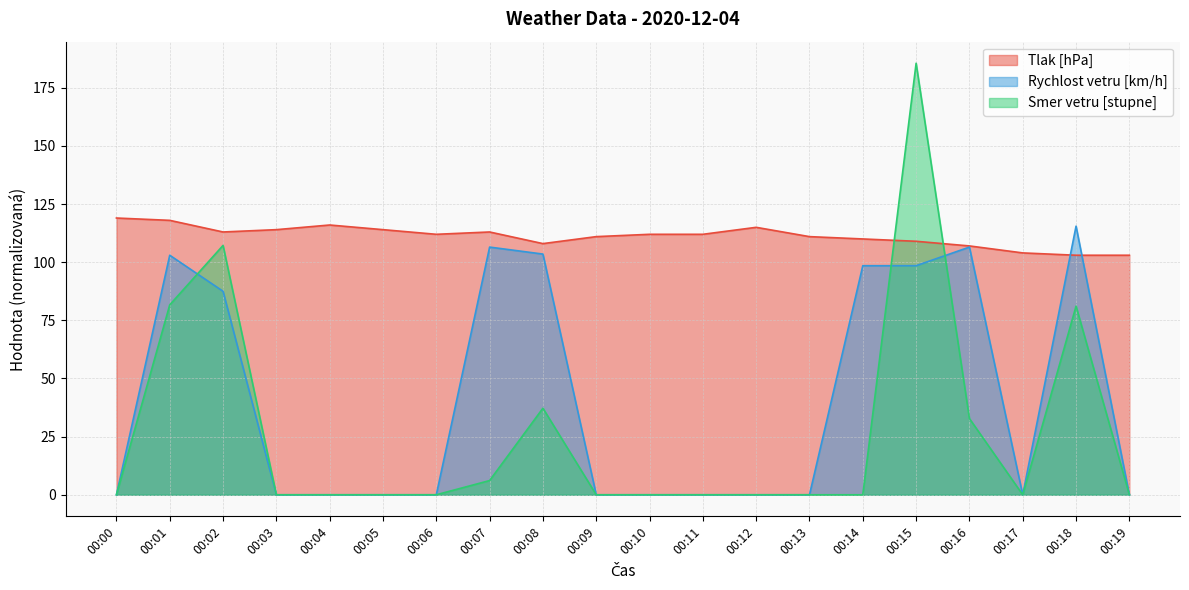

At how many categories does at least one series exceed 57?

20